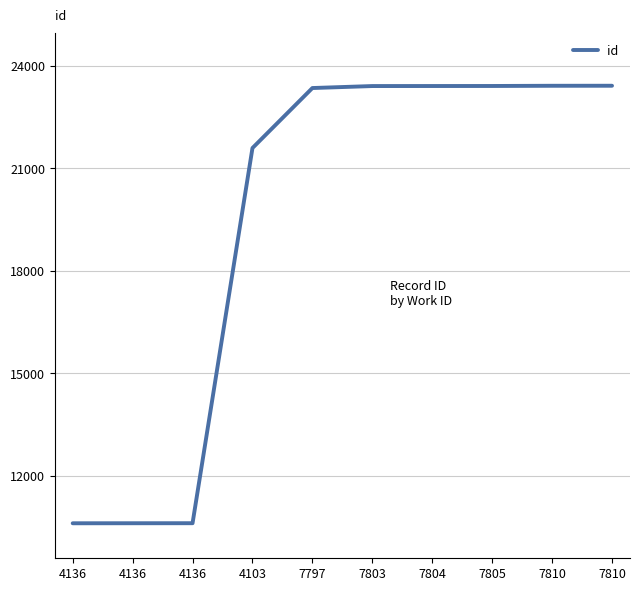

The value at 7803 is 33846. True or false?

False